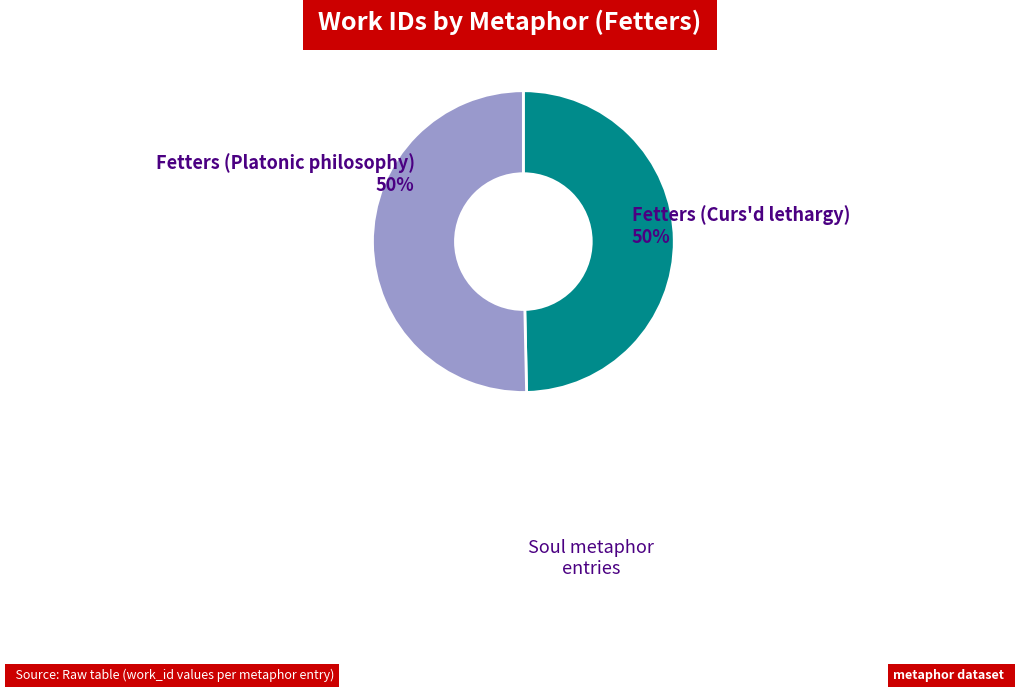

Do Fetters (Platonic philosophy) and Fetters (Curs'd lethargy) together represent more than half of the pie?

Yes